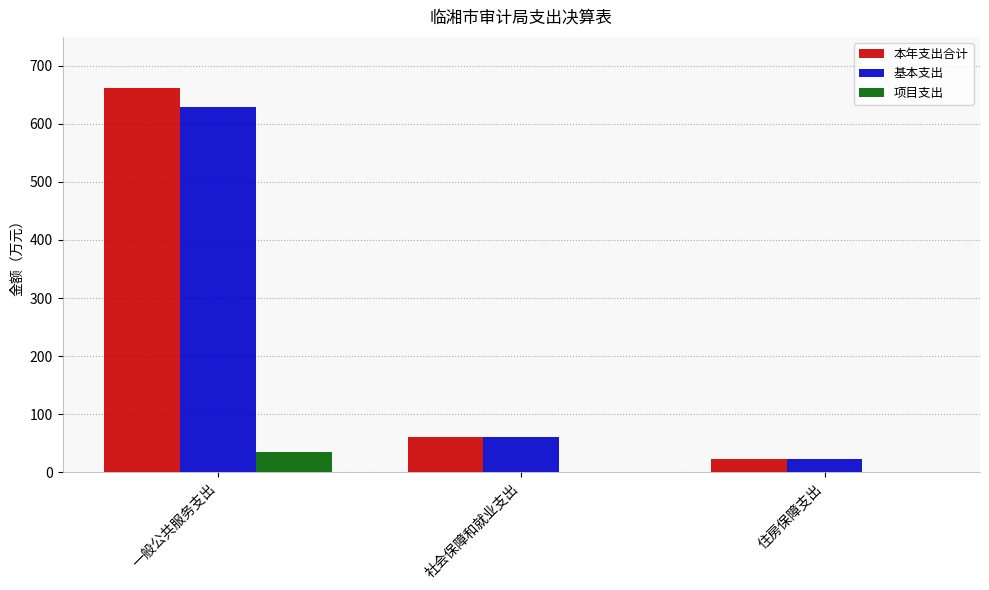

How many groups of bars are there?

3